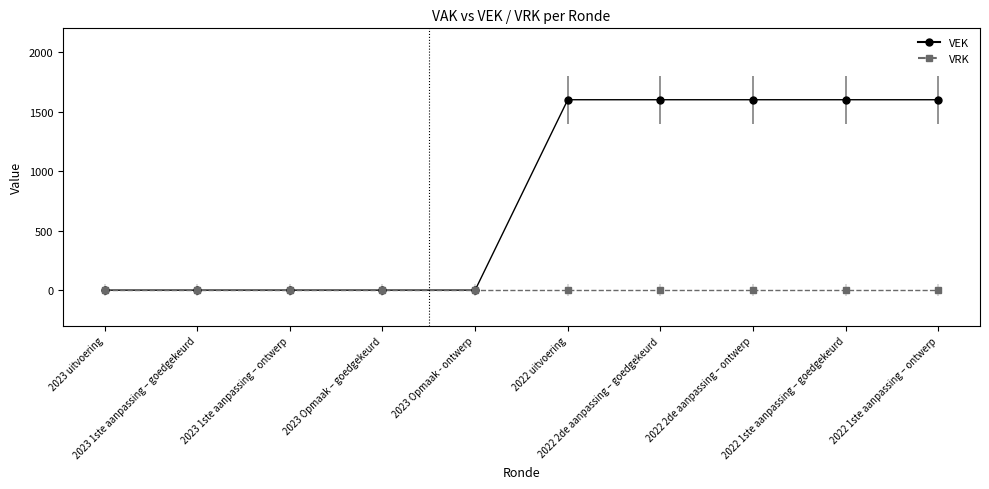

Rank the series by their maximum value, from highest to lowest.

VEK, VRK